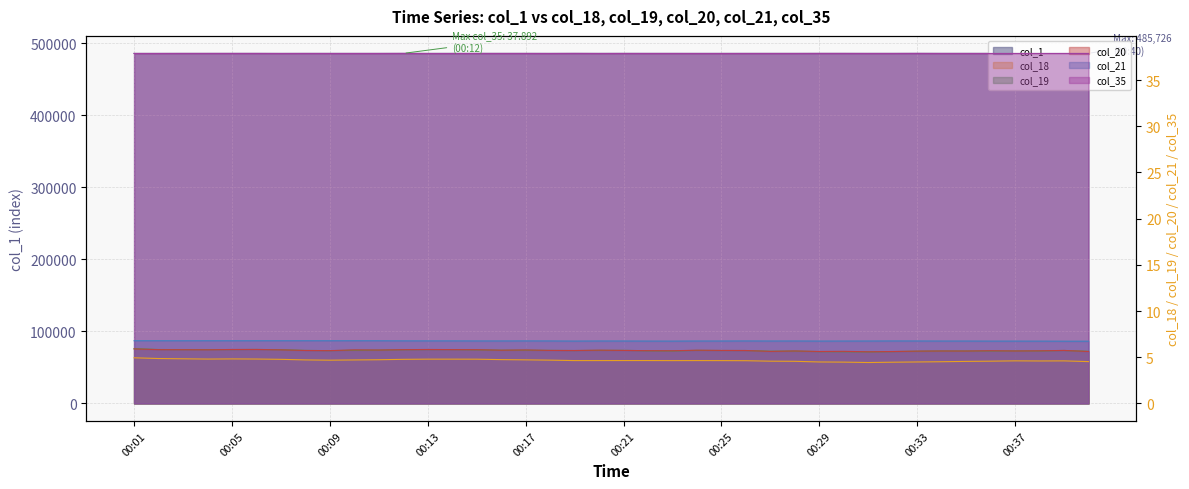

How many interior local valleys does the col_19 series have?

8